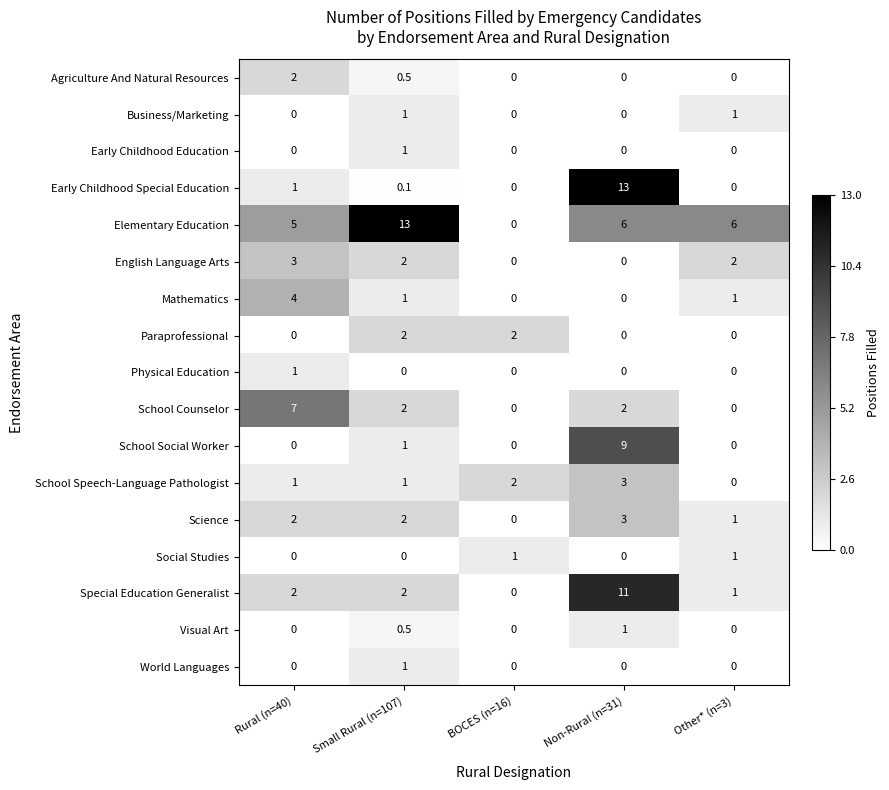

What is the maximum value for Early Childhood Education?

1.0